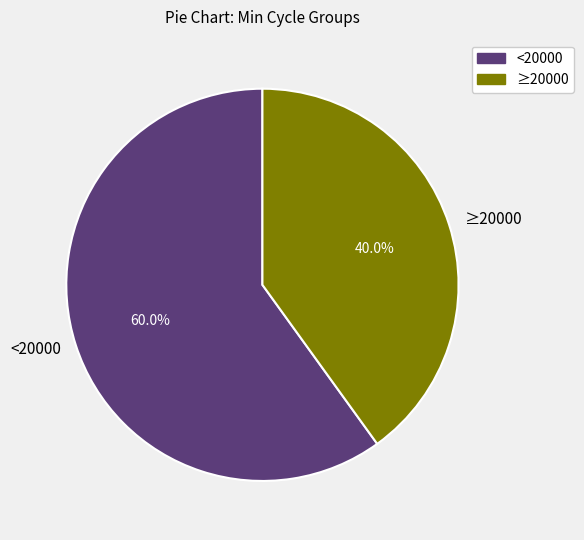

Rank the categories by value from highest to lowest.

<20000, ≥20000